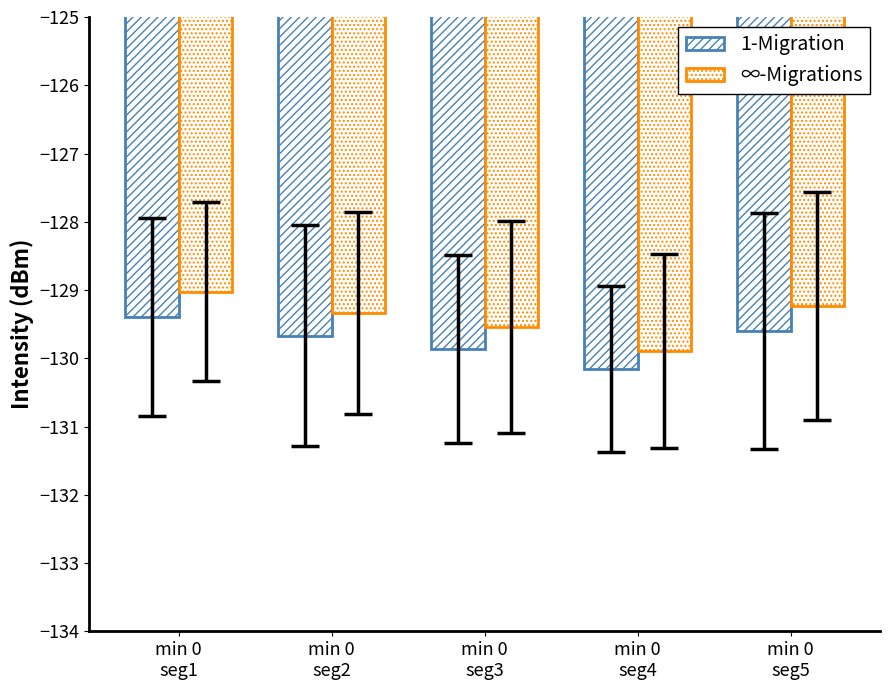

Is it true that ∞-Migrations equals -219.6 at min 0
seg1?

False